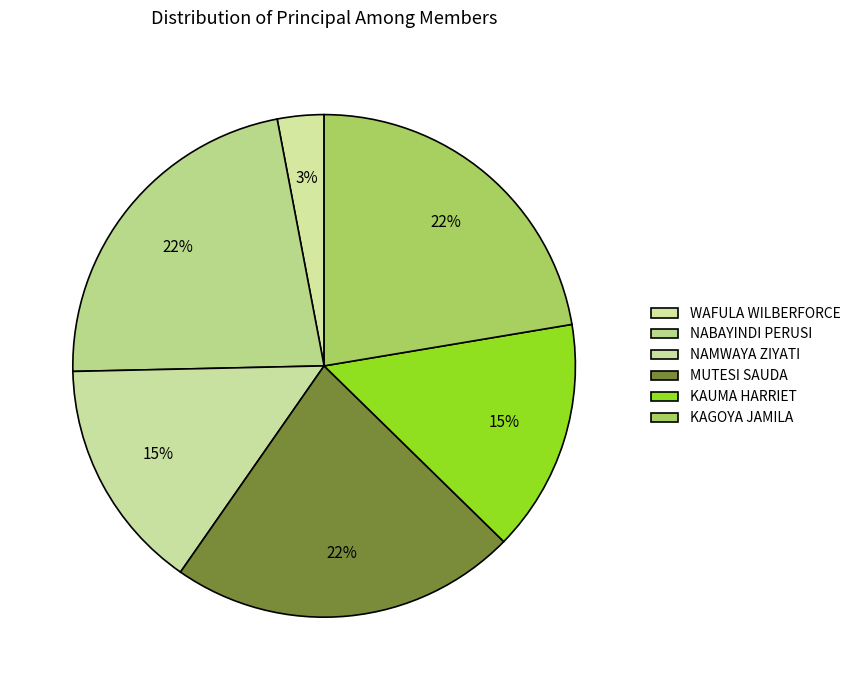

Does WAFULA WILBERFORCE account for over 50% of the chart?

No